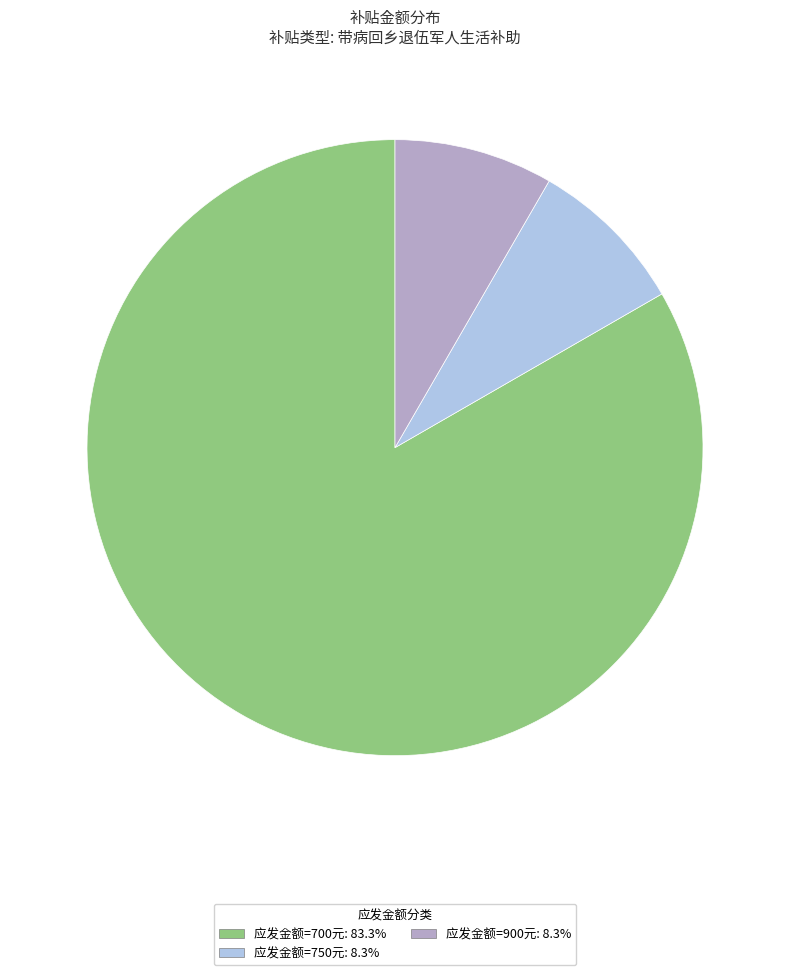

Count the number of slices in the pie.

3